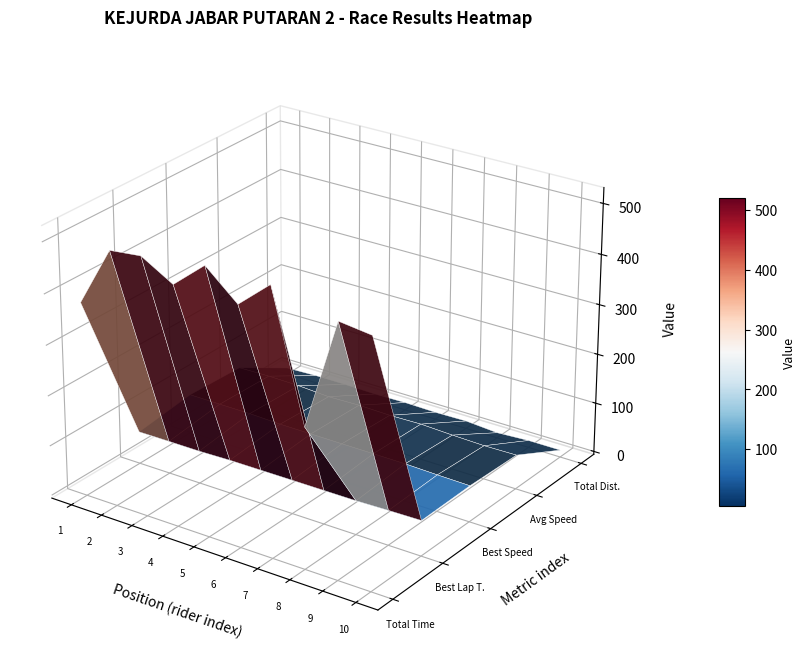

Count the number of categories in the chart.

10